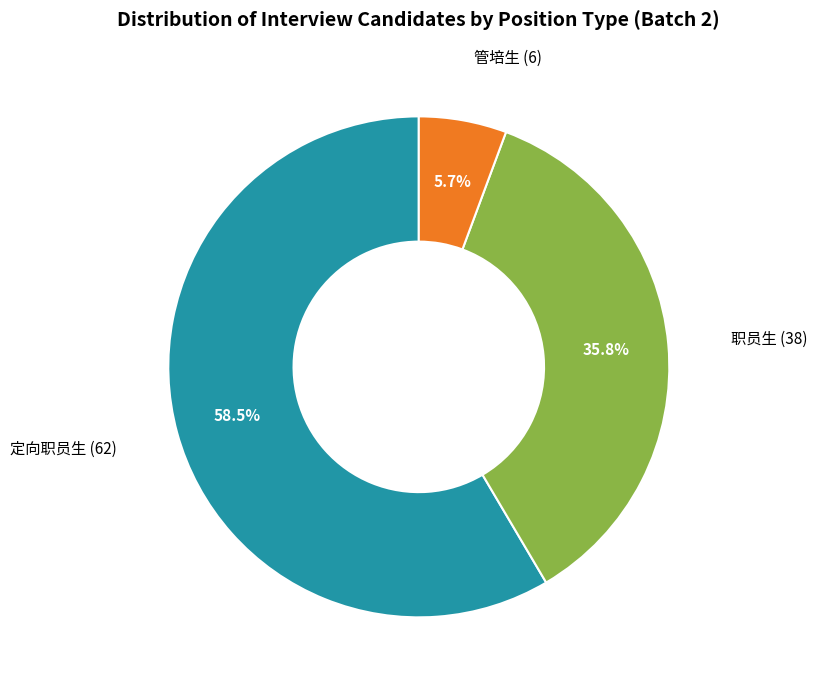

What percentage is NOT represented by 管培生?

94.3%